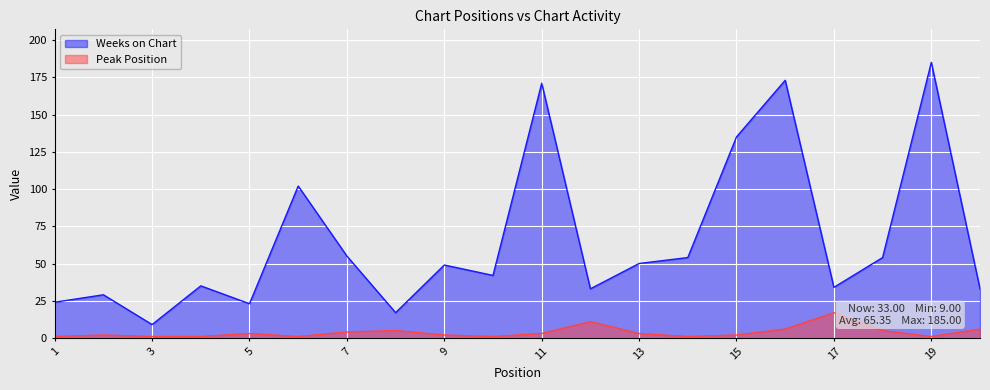

True or false: Peak Position and Weeks on Chart intersect in this chart.

False